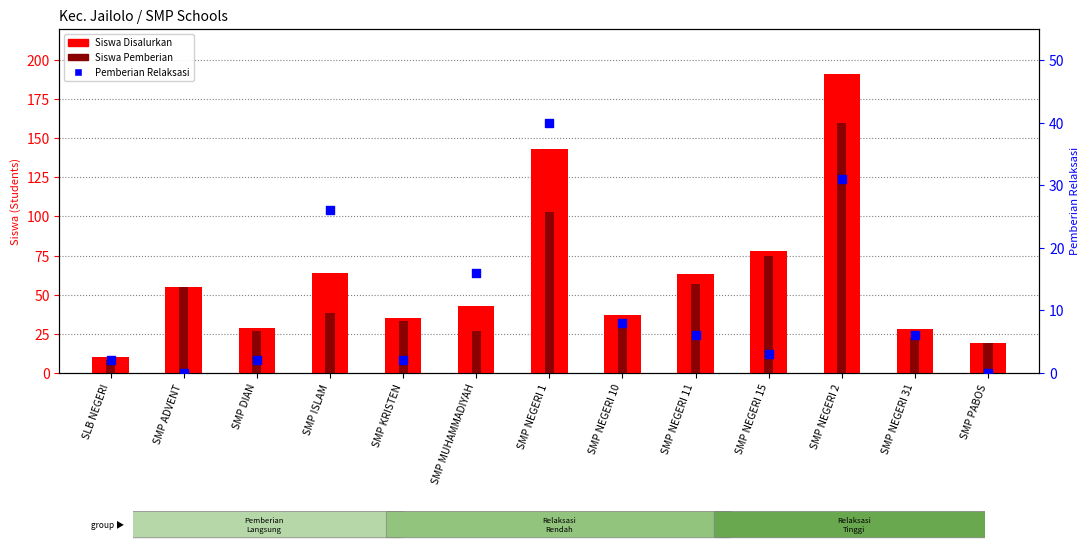

Which series contains the lowest Y value?

Pemberian Relaksasi